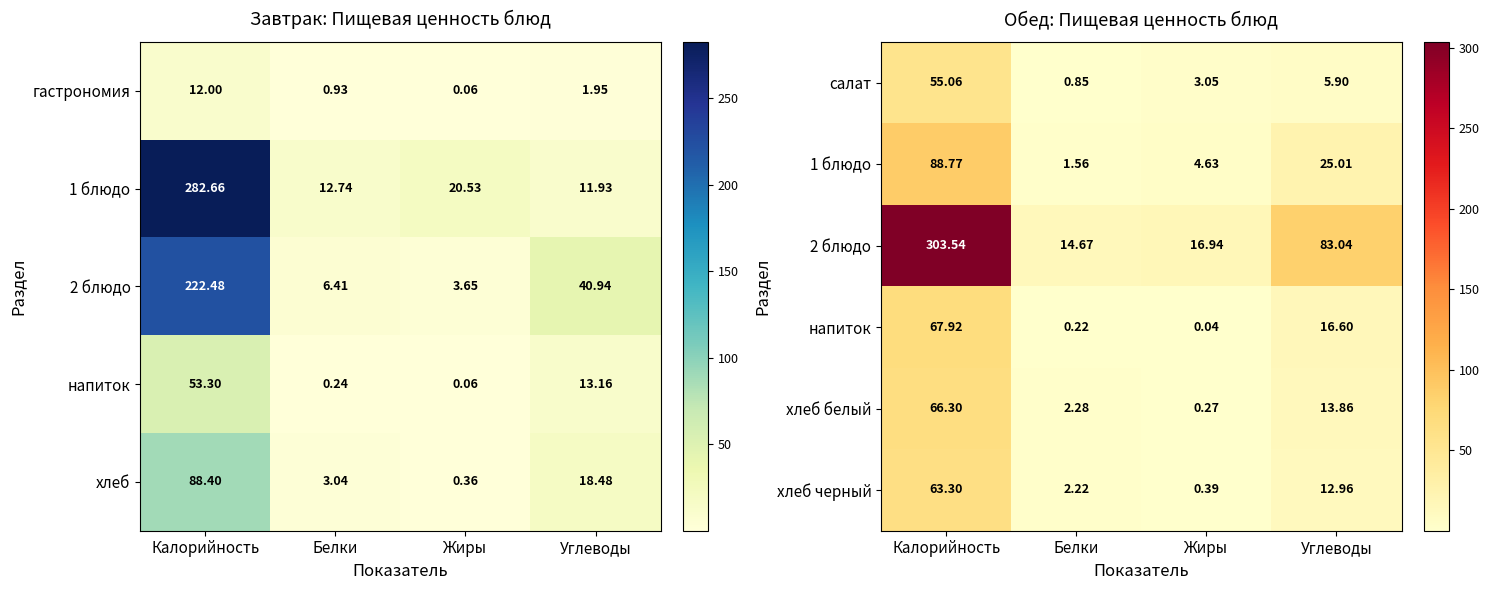

What is the difference between the maximum and minimum values in the салат series?

54.2